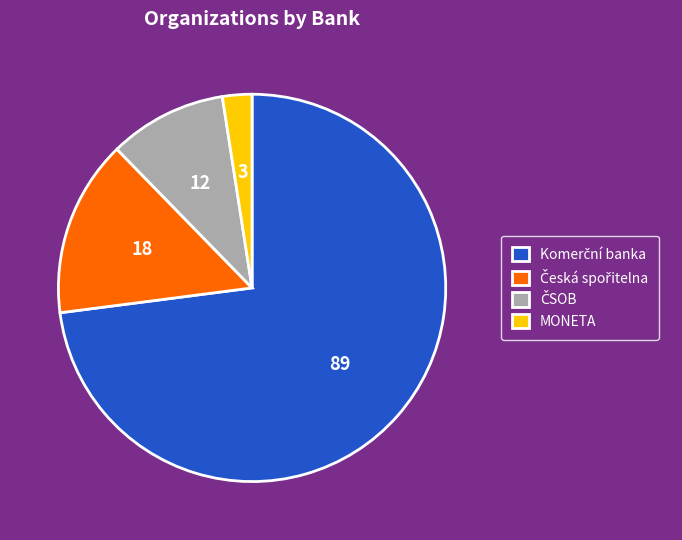

Is there a majority slice in this chart?

Yes